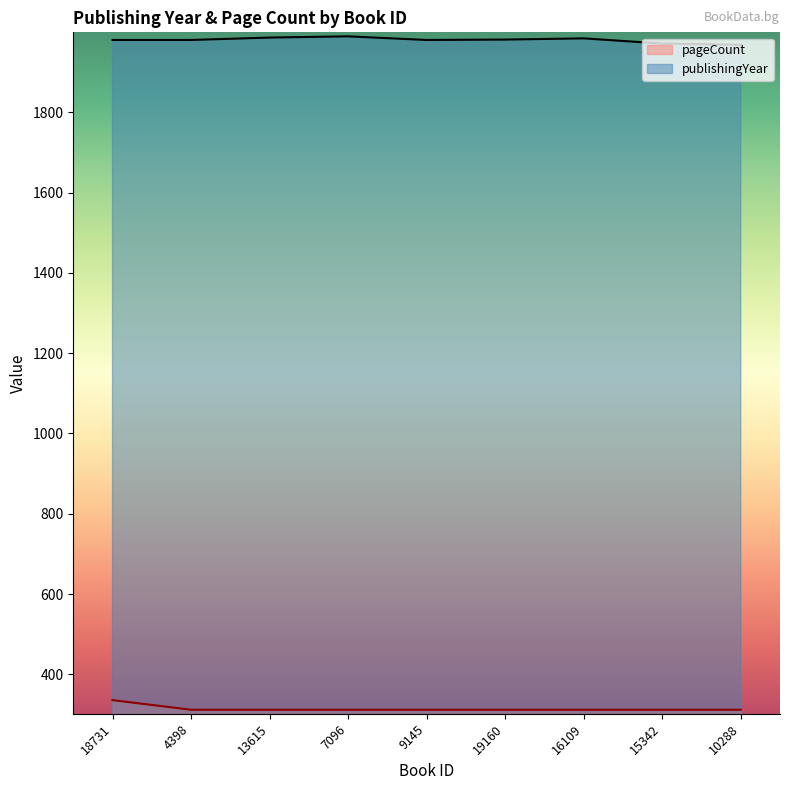

What is the spread (max minus min) of values at 13615?

1674